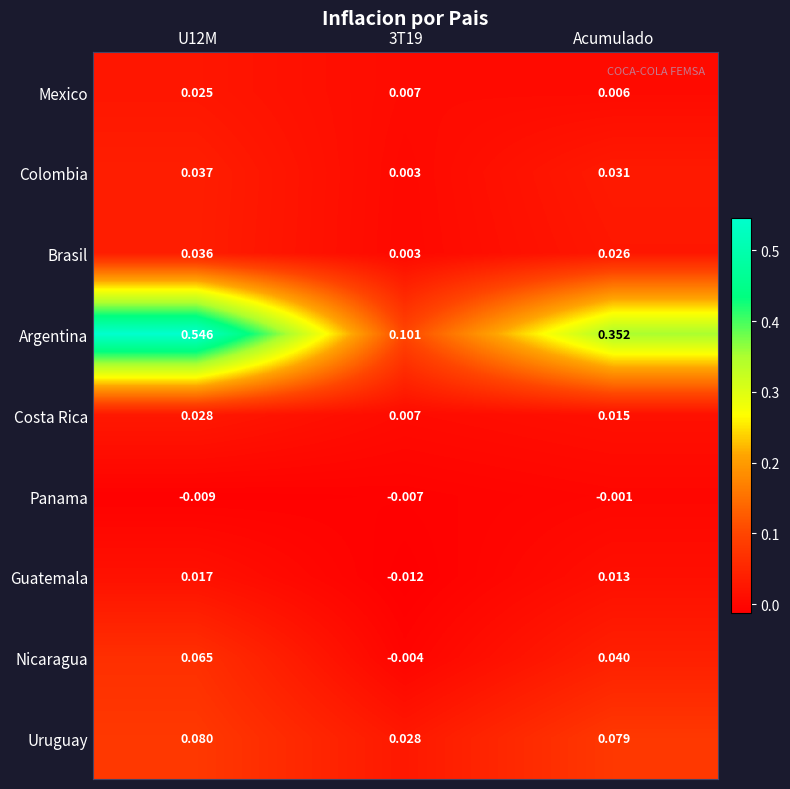

Rank the series at Acumulado from highest to lowest value.

Argentina, Uruguay, Nicaragua, Colombia, Brasil, Costa Rica, Guatemala, Mexico, Panama